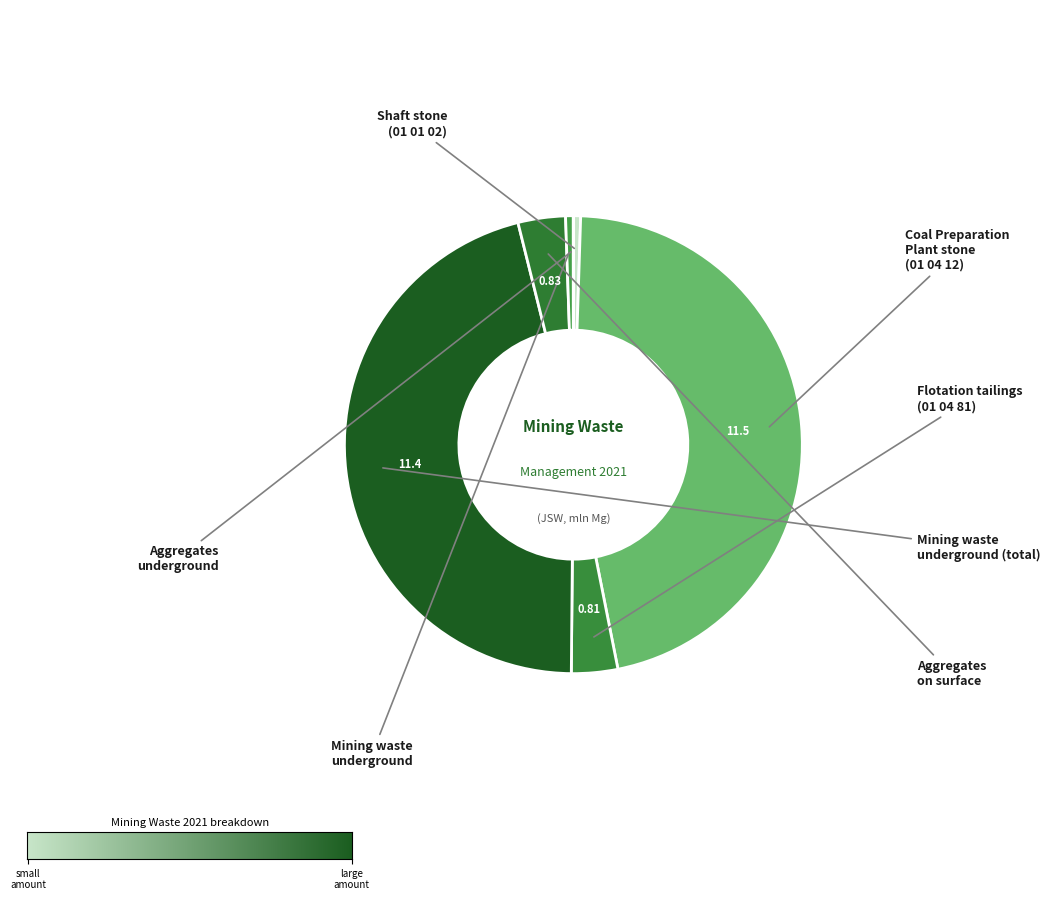

Count the number of slices in the pie.

7